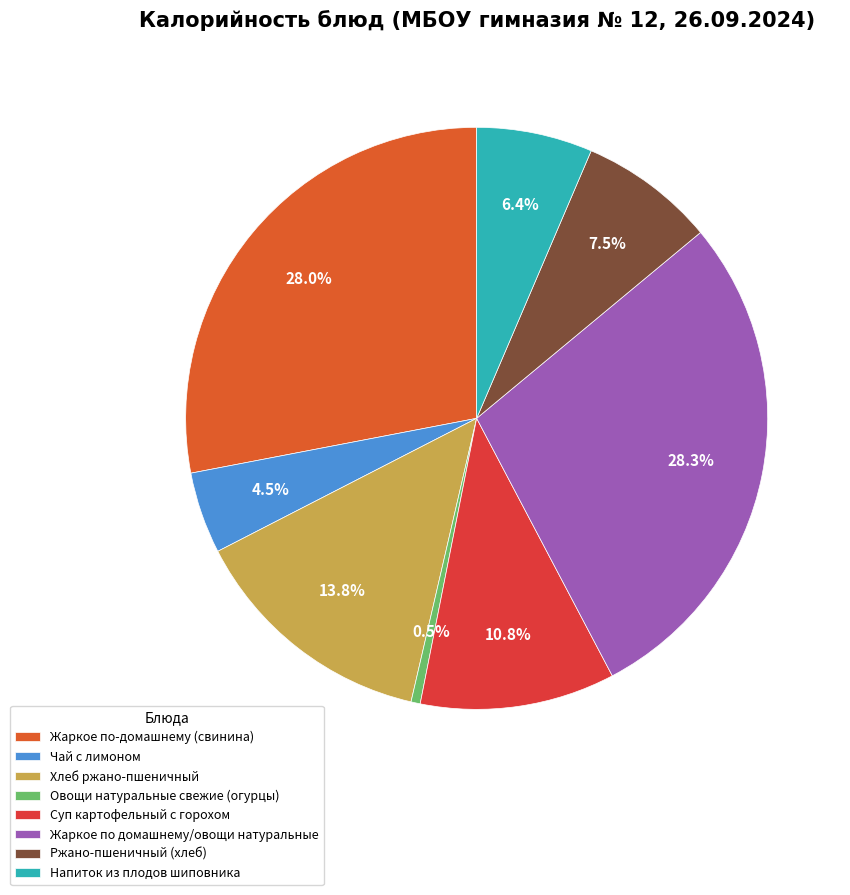

Which slice is the smallest?

Овощи натуральные свежие (огурцы)